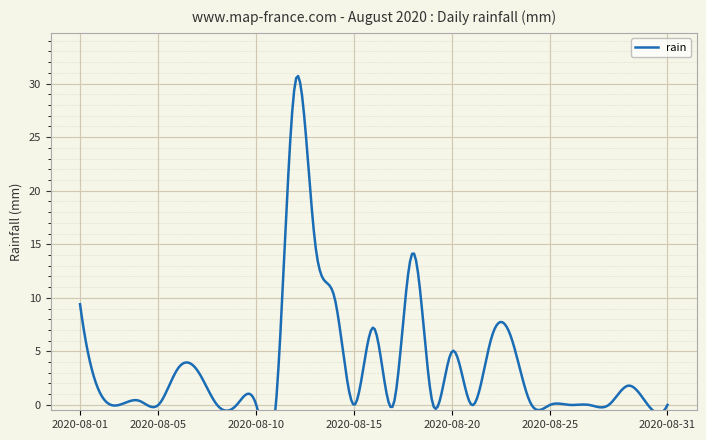

What is the average value?

3.7